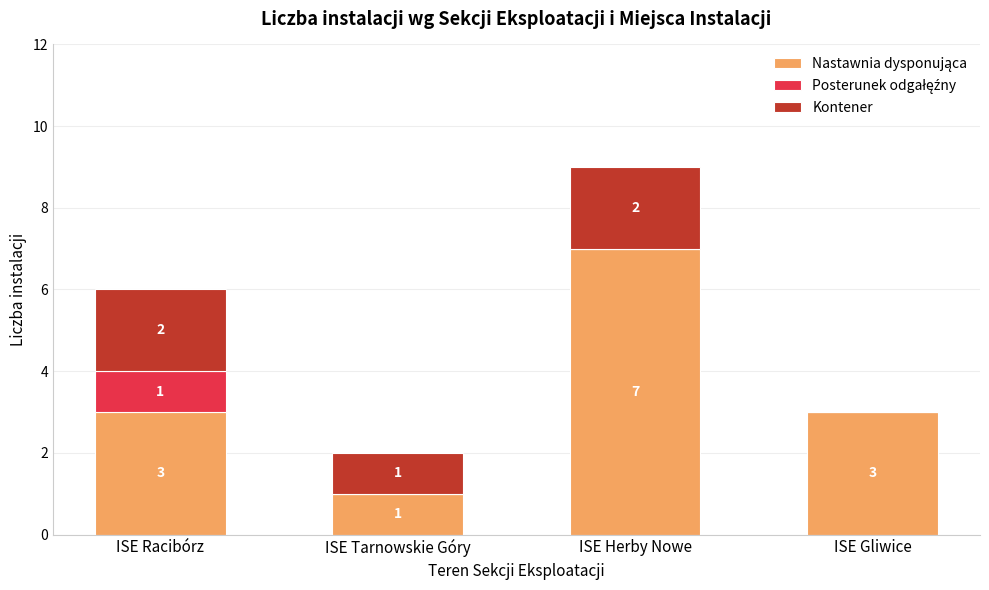

What is the total value across all series at ISE Gliwice?

3